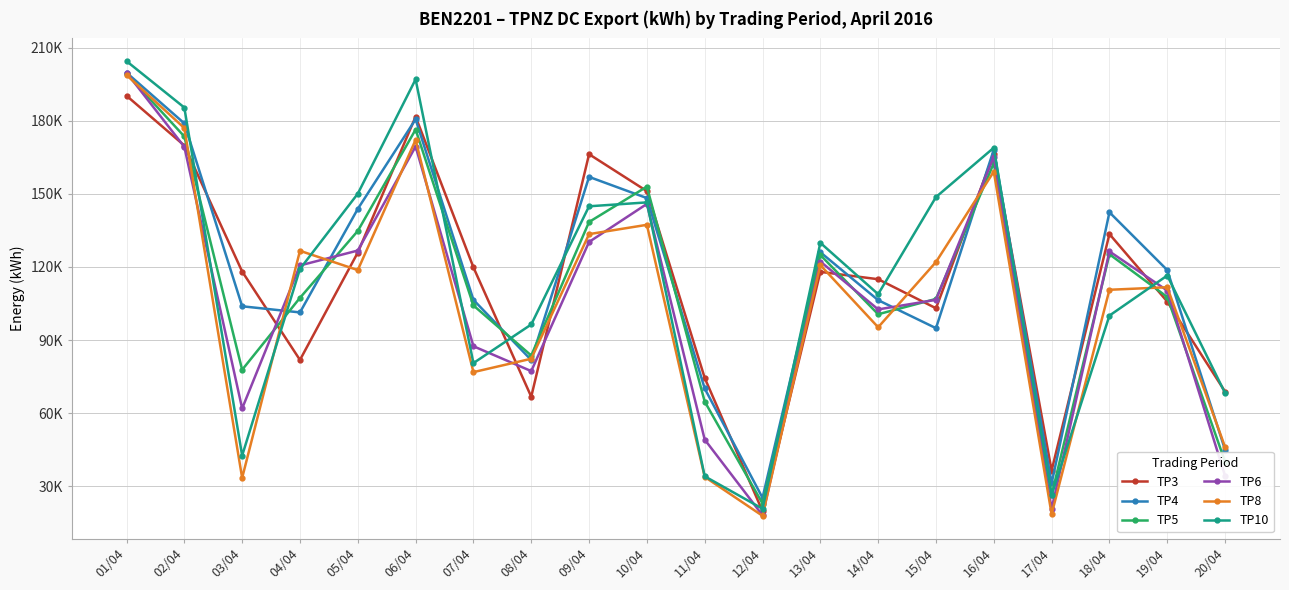

At which label does TP6 first exceed 120637?

01/04